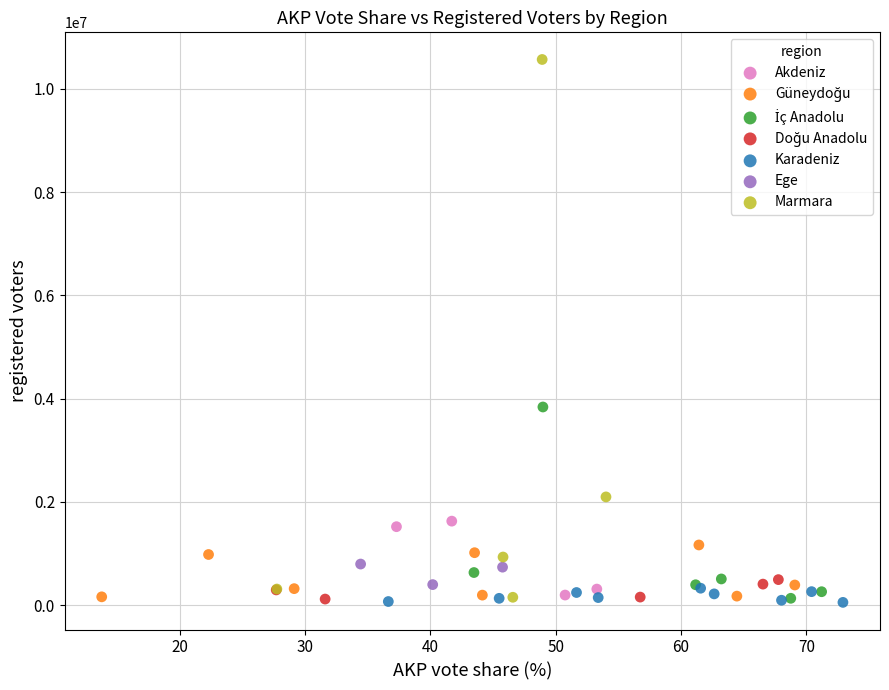

Which series has the largest Y range (max minus min)?

Marmara